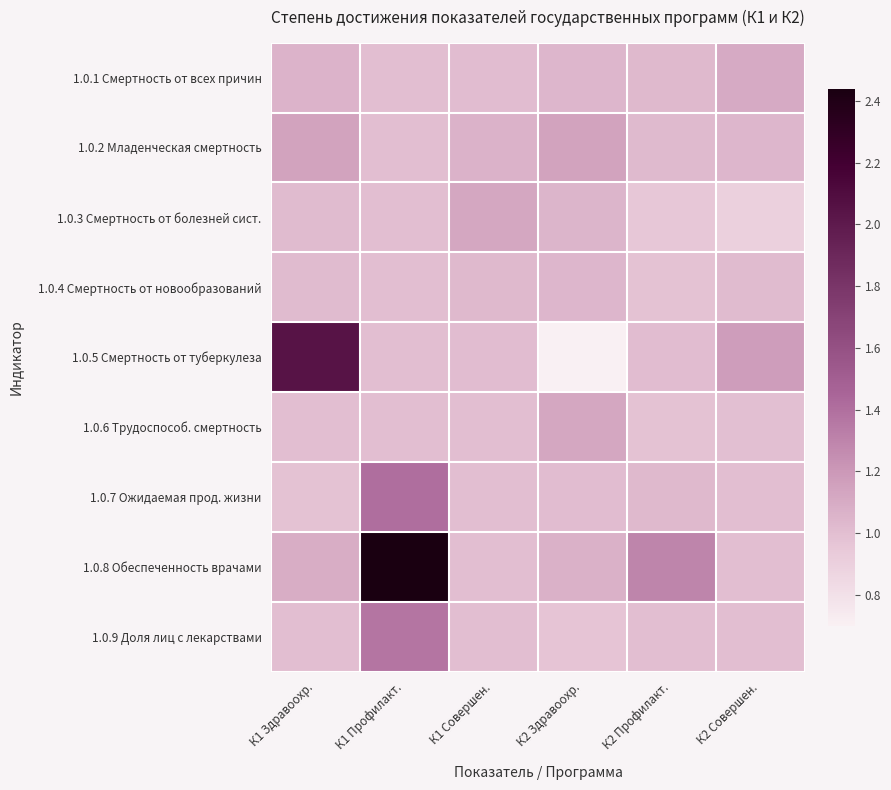

At how many categories does at least one series exceed 2?

2